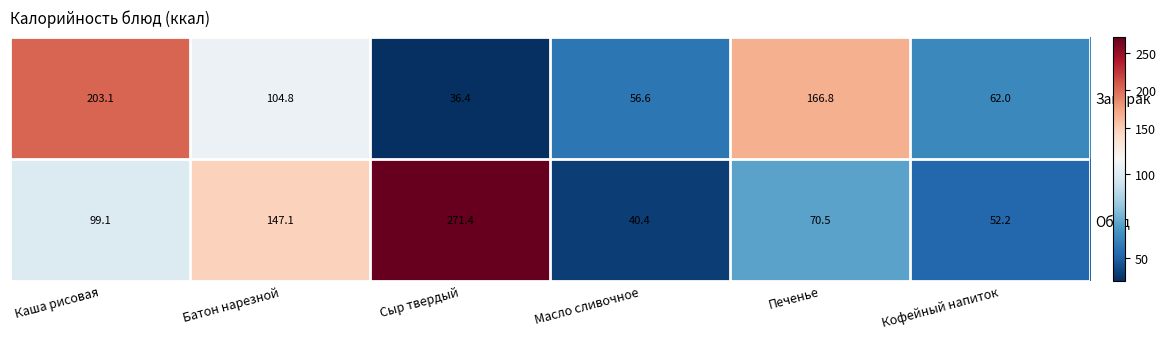

At which category is the sum across all series the highest?

Сыр твердый